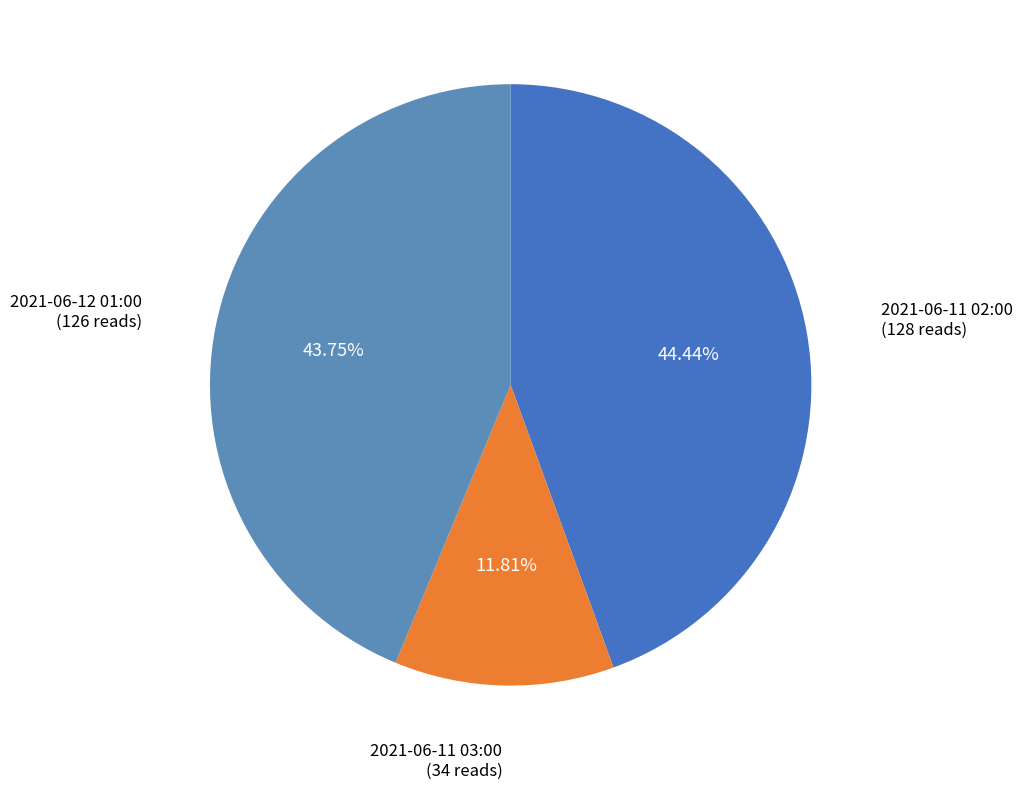

What is the largest slice in the pie chart?

2021-06-11 02:00:00+00:00